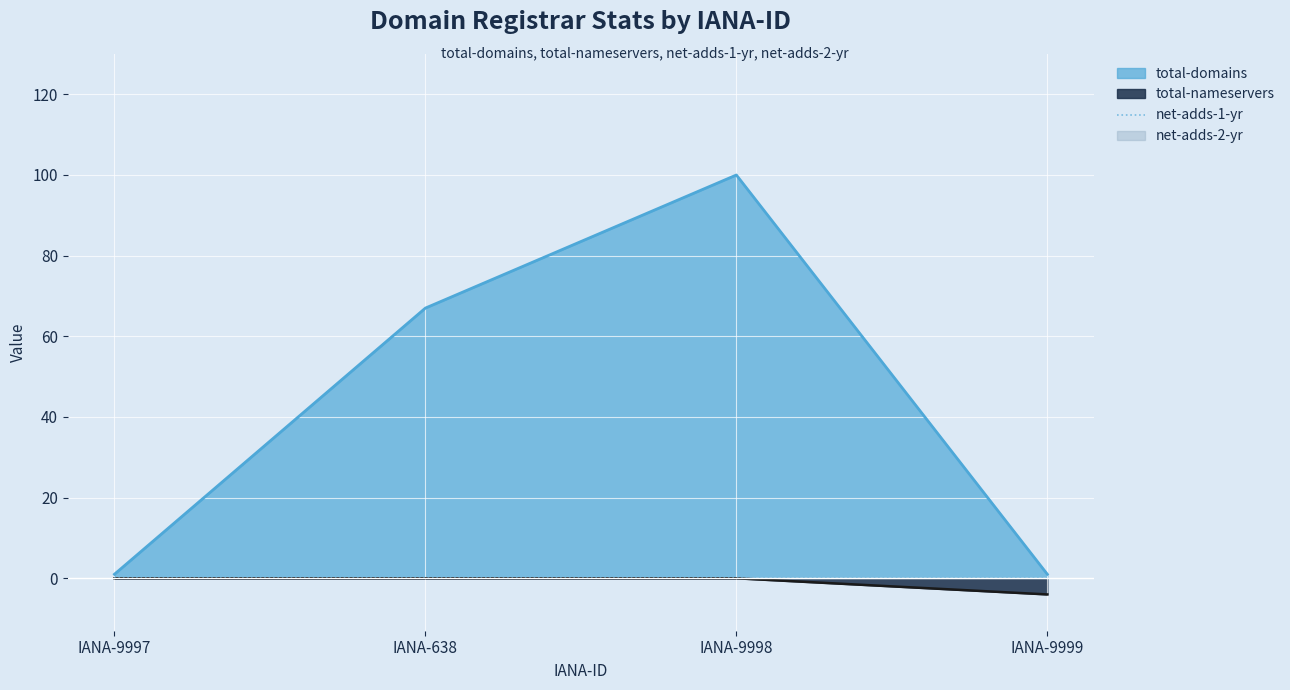

True or false: total-nameservers has more than 1 interior local peaks.

False